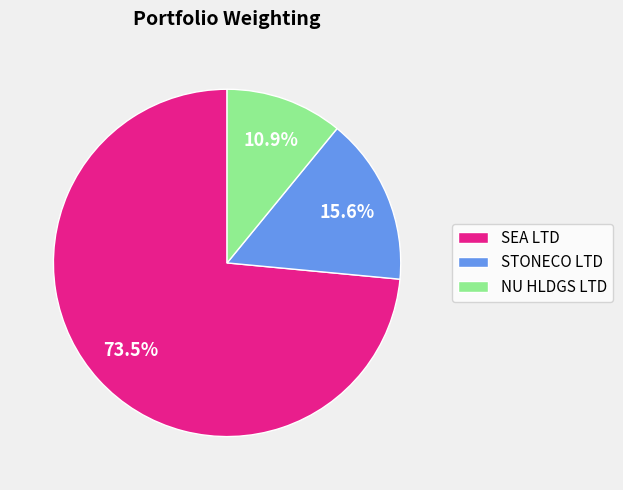

To the nearest percent, what portion does NU HLDGS LTD represent?

11%